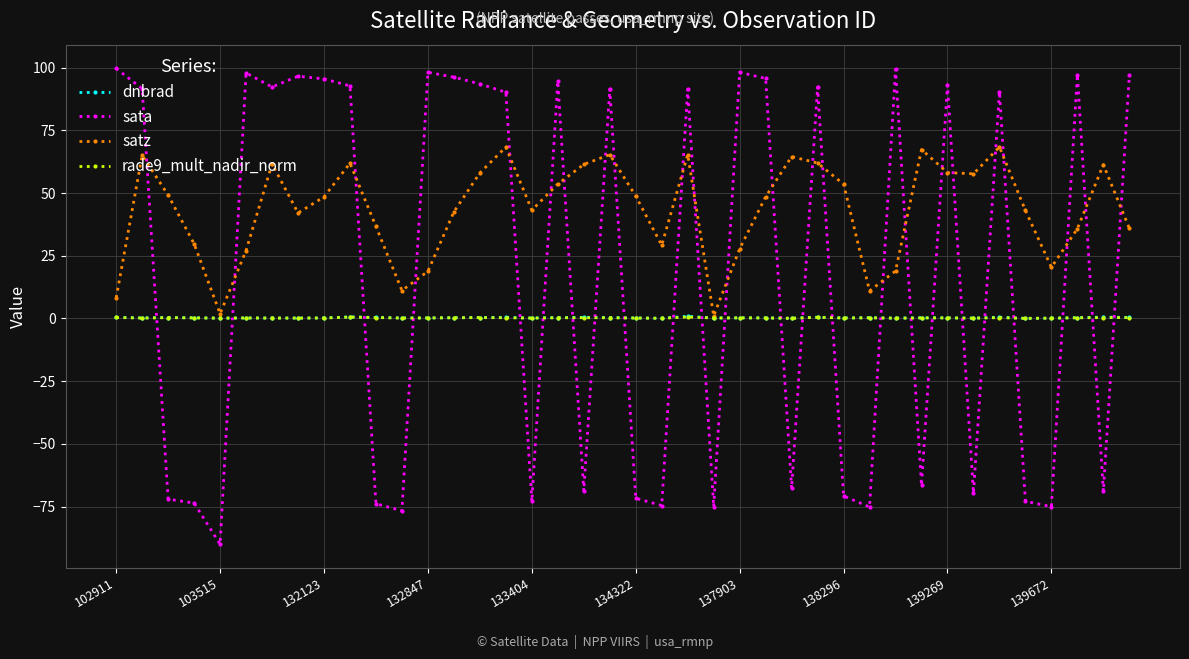

Does the chart display data point markers on the line(s)?

Yes